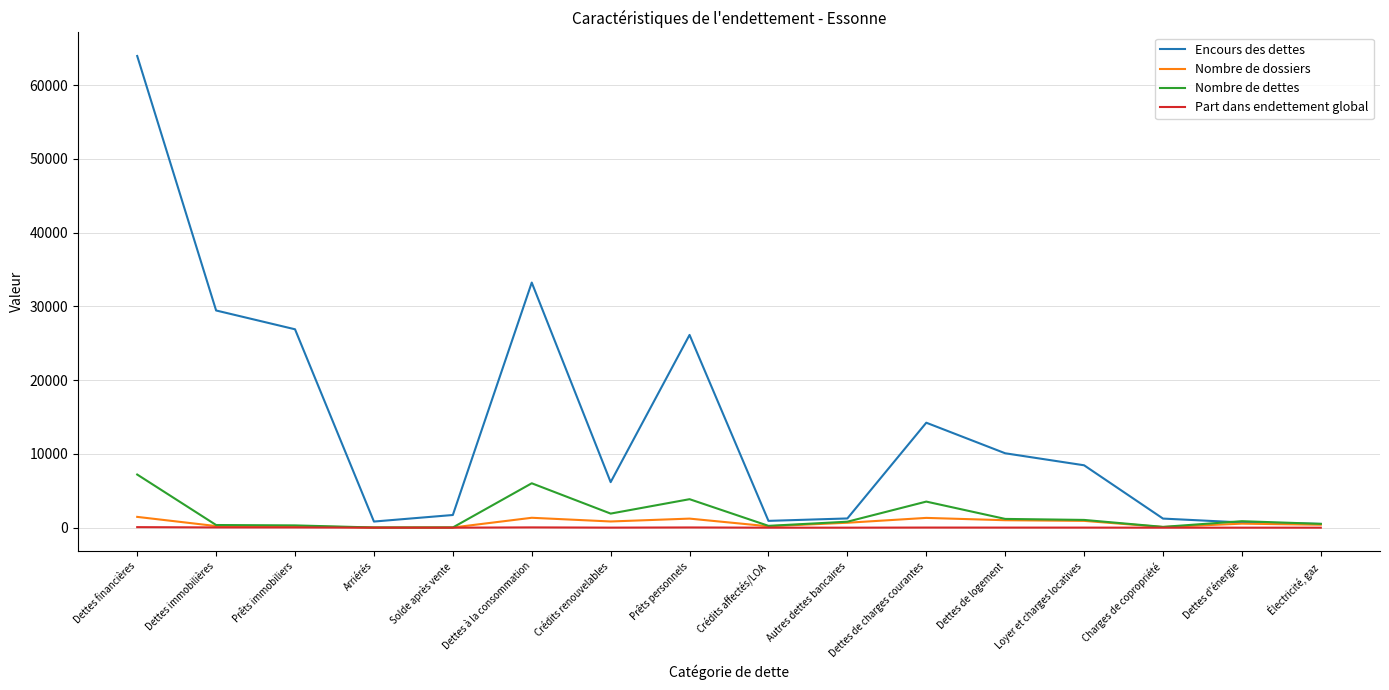

What is the sum of the Nombre de dossiers values at Autres dettes bancaires and Crédits affectés/LOA?

857.0